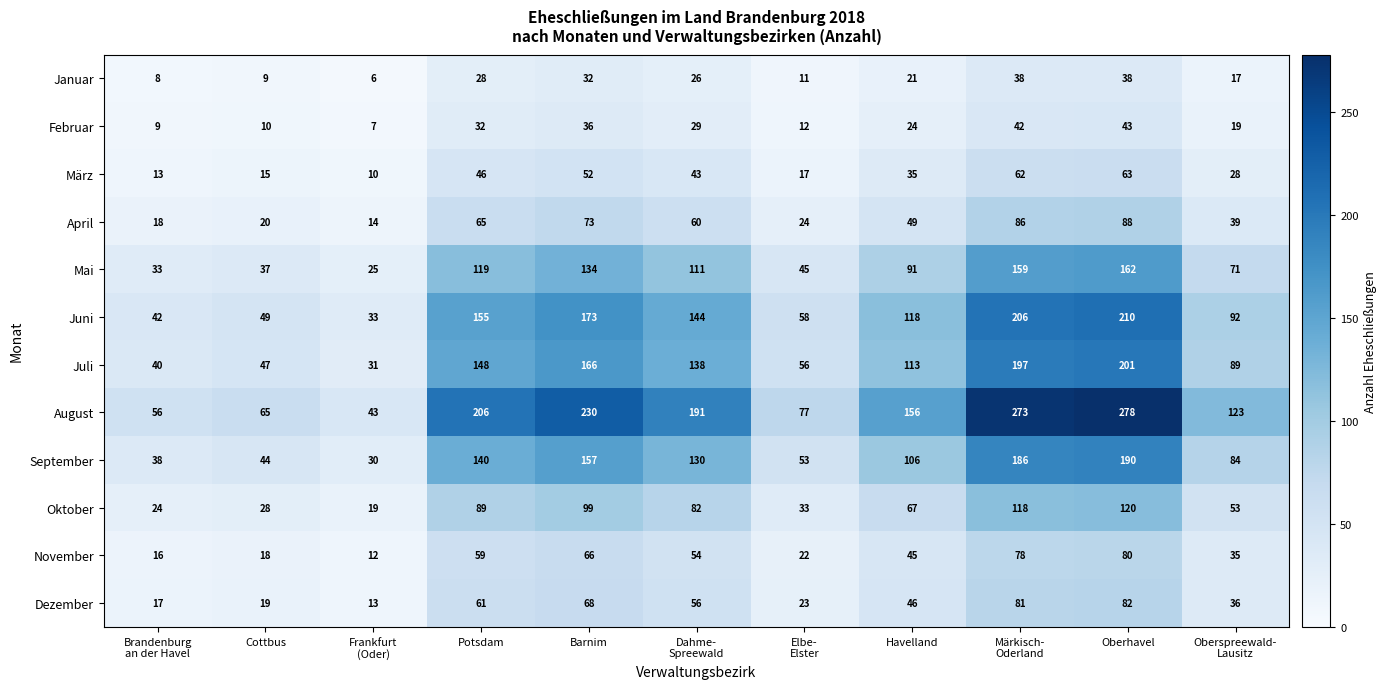

Is it true that April equals 73 at Barnim?

True